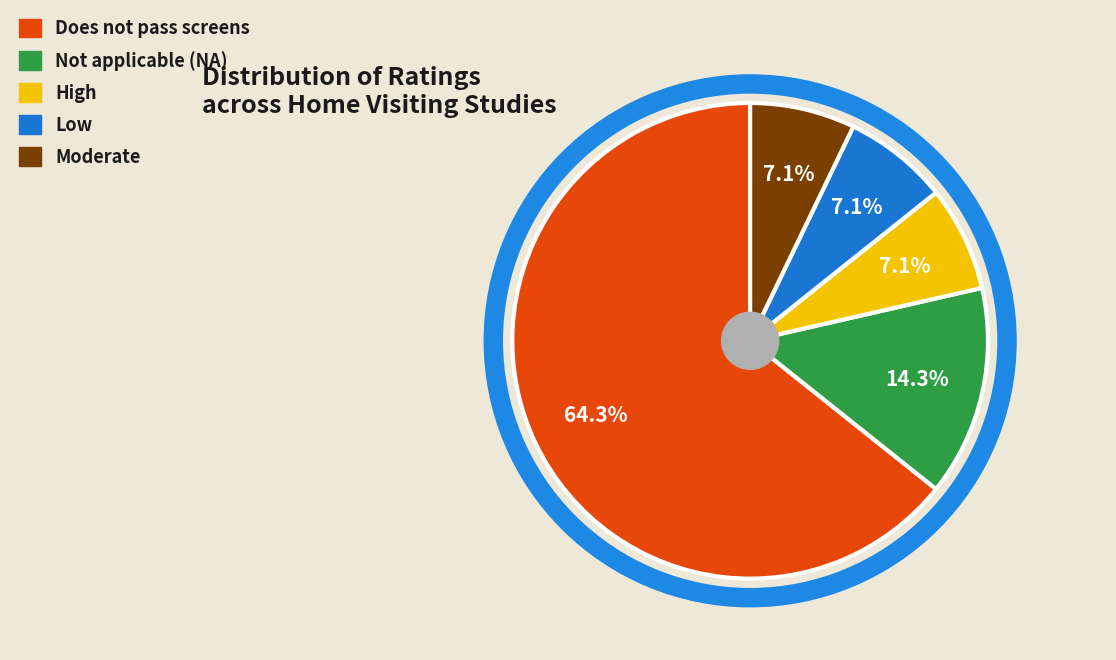

To the nearest percent, what percentage of the pie is Moderate?

7%